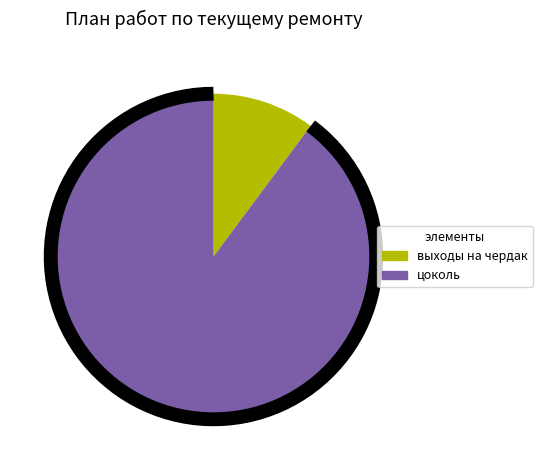

What is the change in value from выходы на чердак to цоколь?

+6635.6